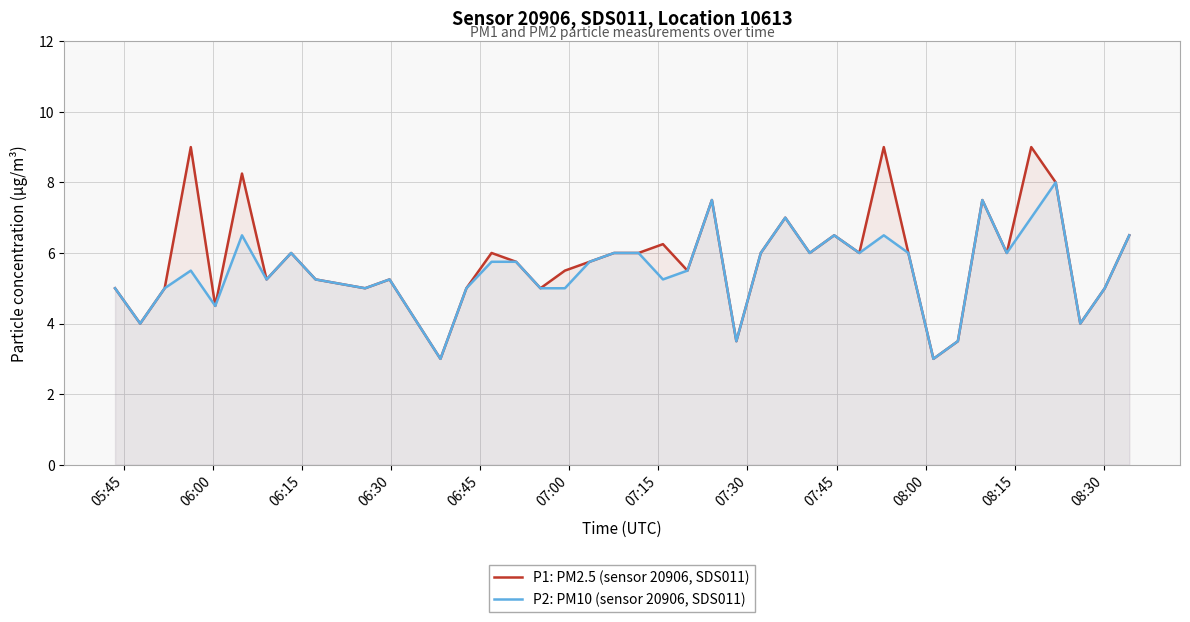

List the series in order of their overall mean, lowest first.

P2: PM10 (sensor 20906, SDS011), P1: PM2.5 (sensor 20906, SDS011)